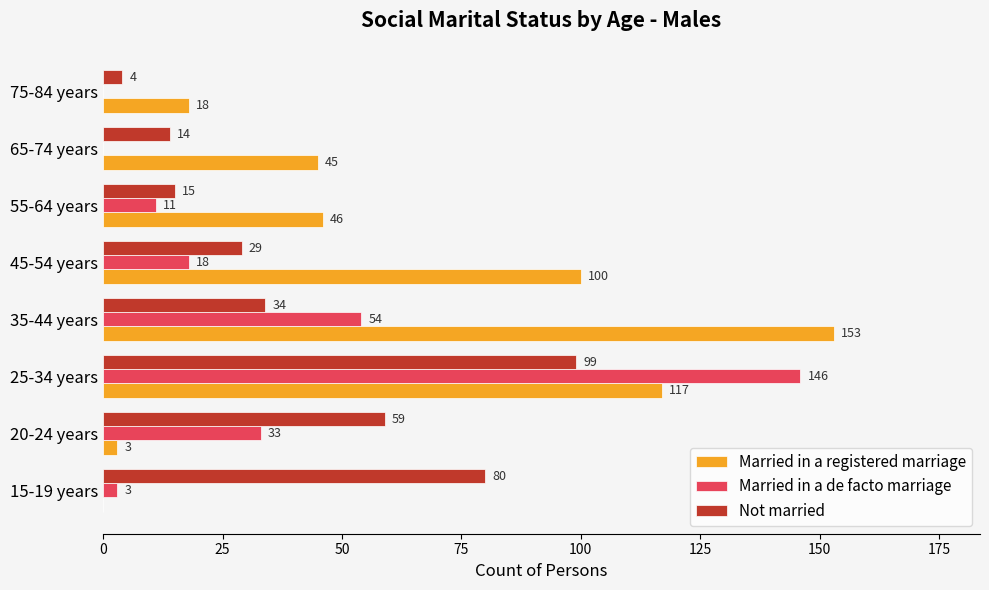

What is the approximate value of Married in a registered marriage at 65-74 years?

45